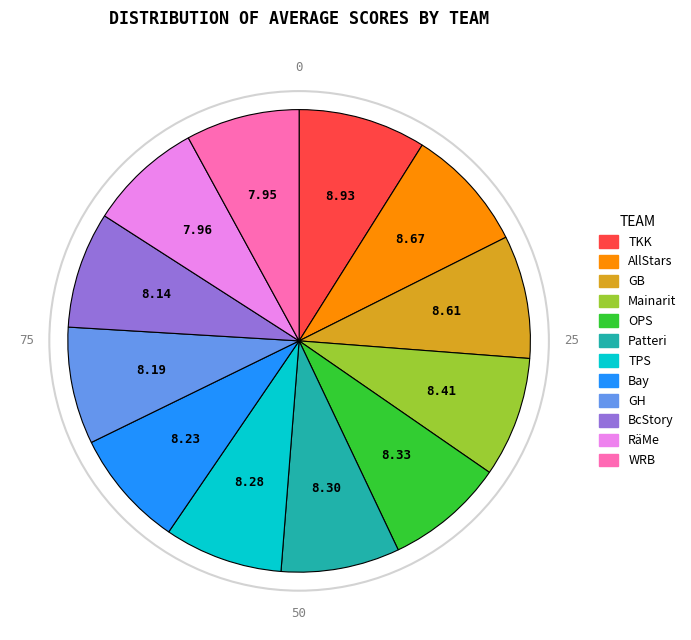

What is the ratio of the value at WRB to the value at BcStory?

1.0